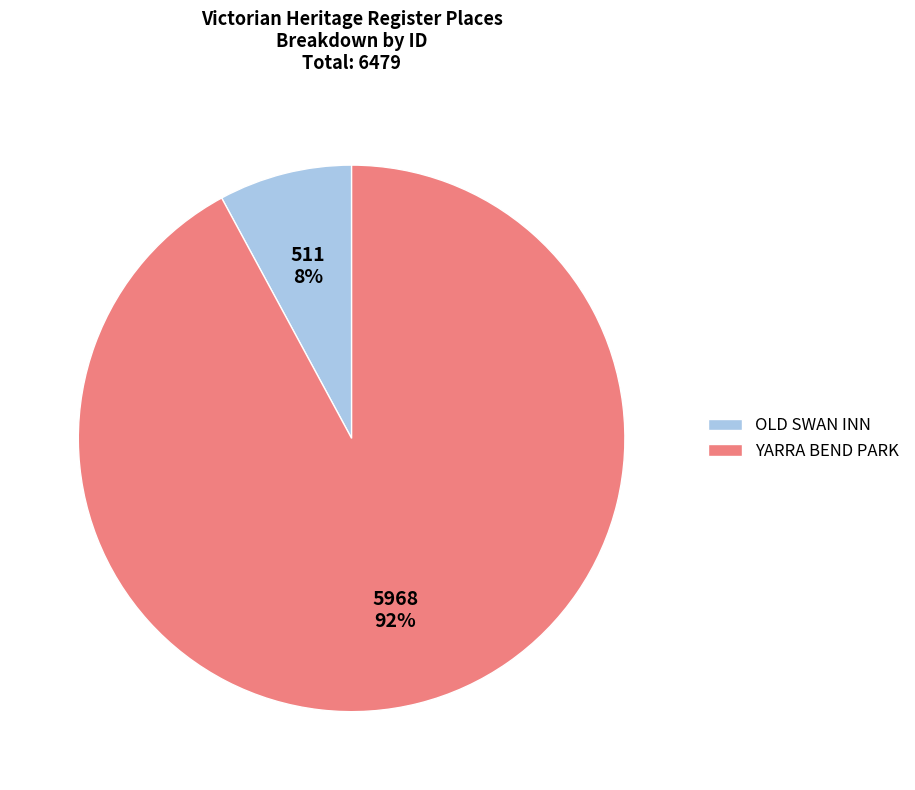

To the nearest percent, what is the average slice percentage?

50%